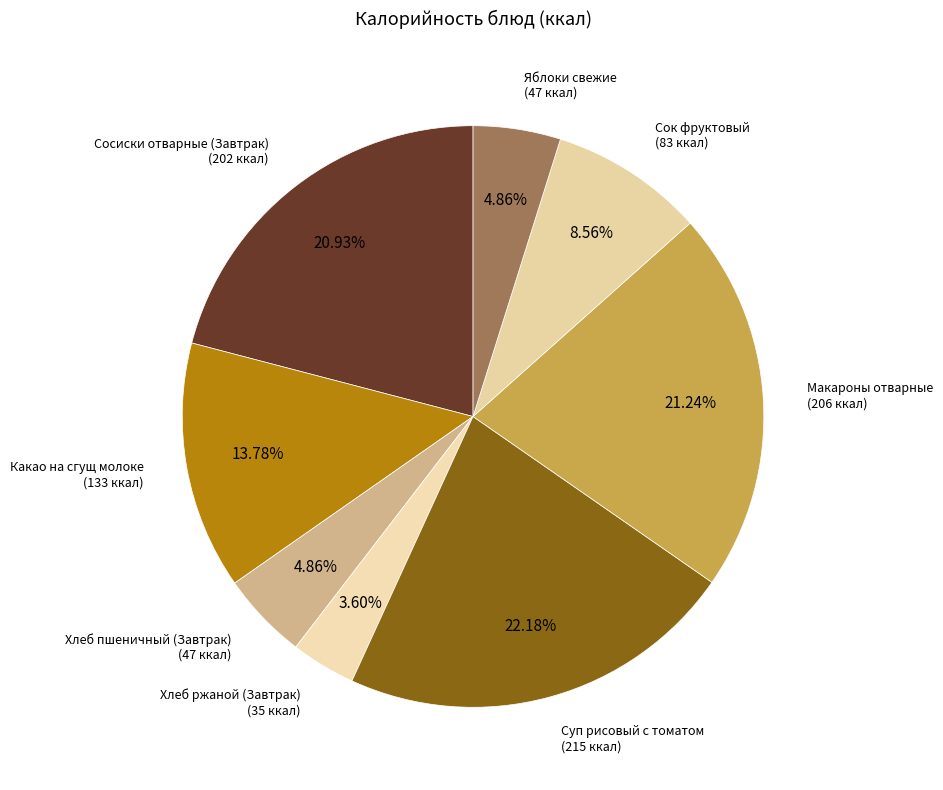

Count the number of slices in the pie.

8